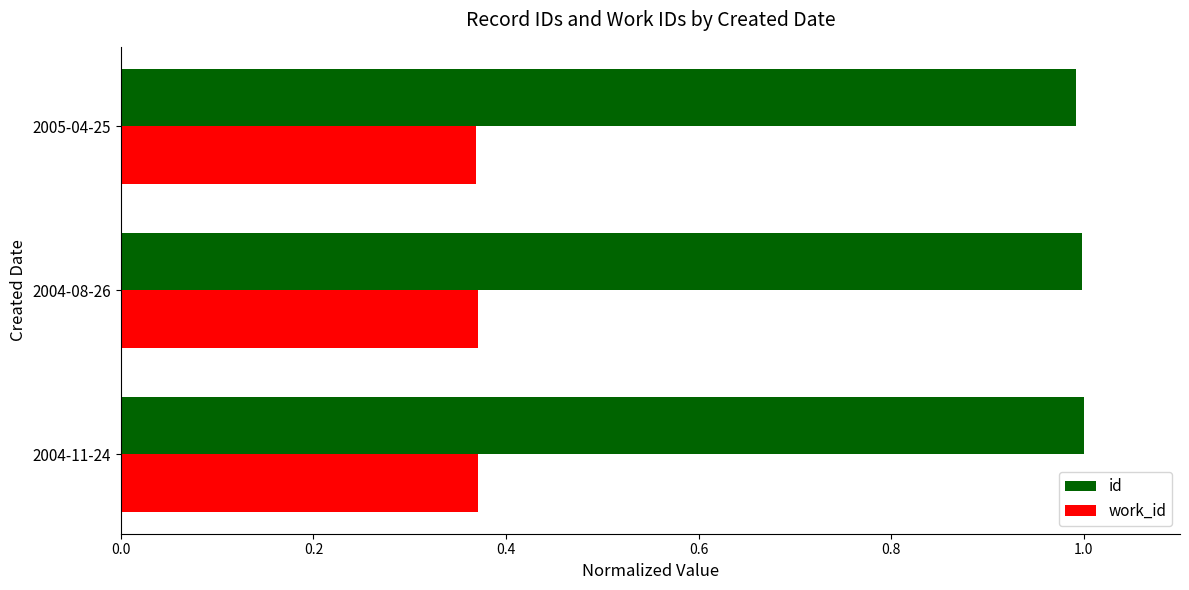

The value of id at 2005-04-25 is 1.0. True or false?

True